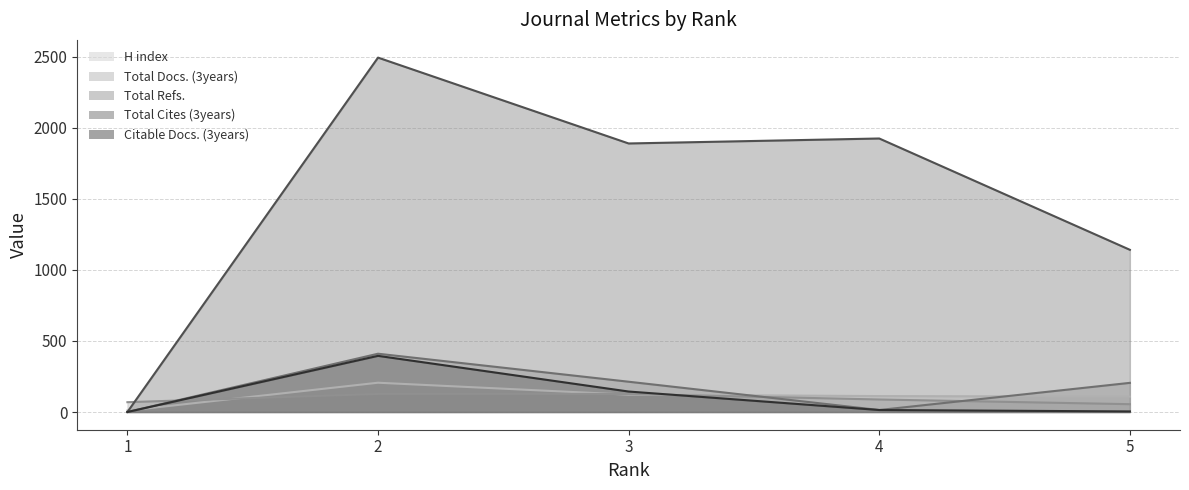

What value does the H index series have at 3?

122